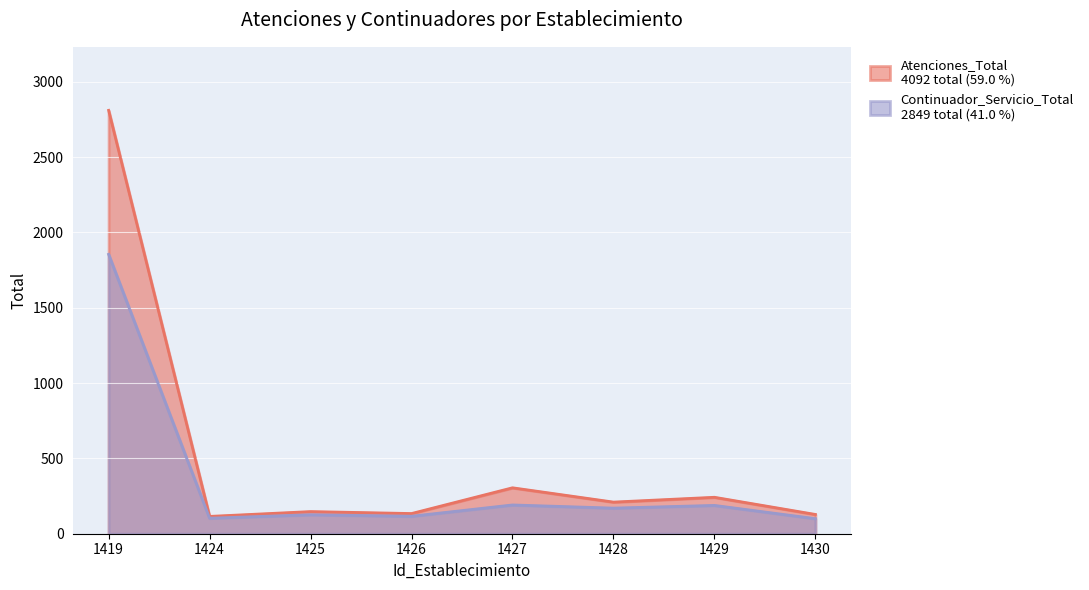

Reading left to right, what are all the values shown in this chart?

Atenciones_Total: 1419=2811	1424=115	1425=147	1426=134	1427=305	1428=210	1429=242	1430=128
Continuador_Servicio_Total: 1419=1855	1424=103	1425=126	1426=116	1427=191	1428=170	1429=188	1430=100